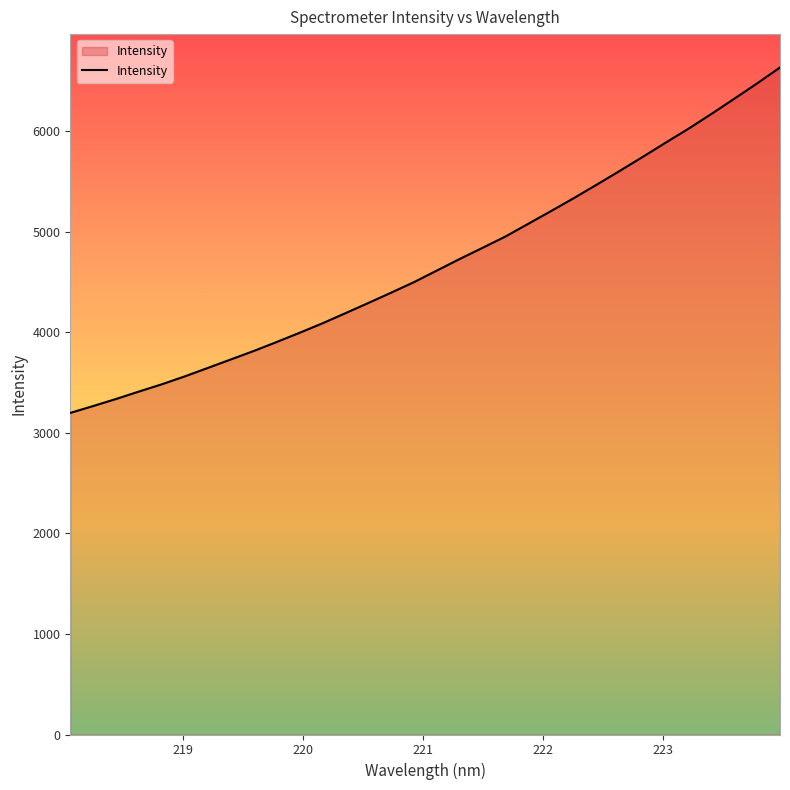

What is the minimum value shown in the chart?

3197.4